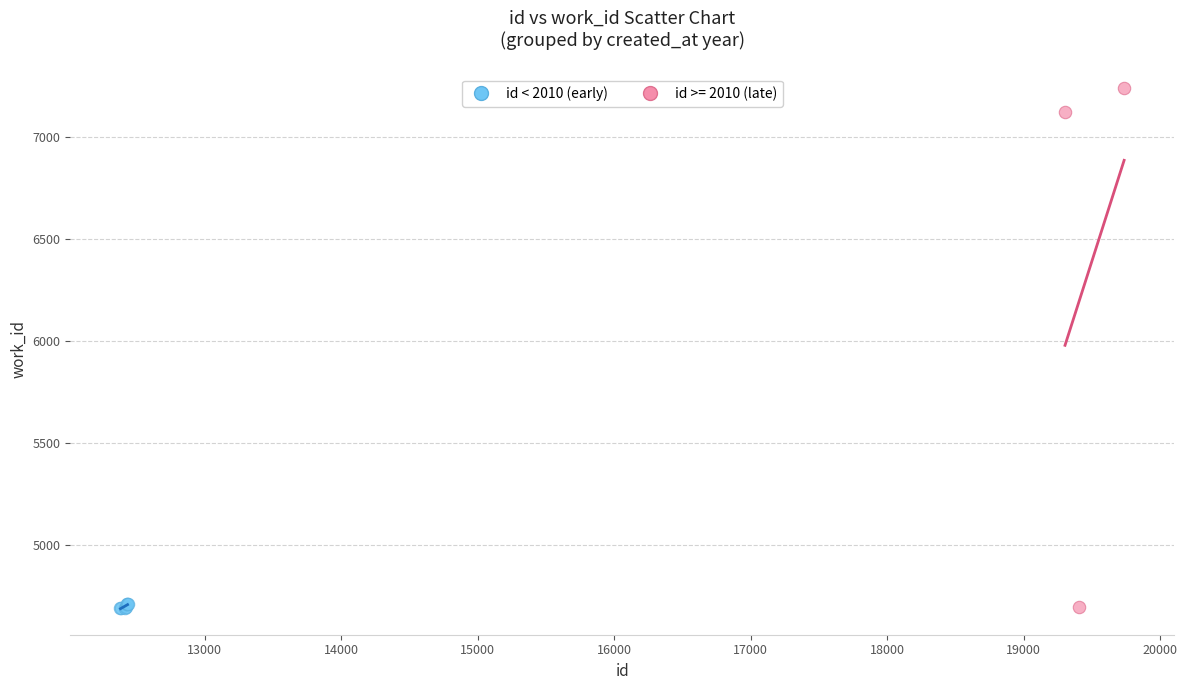

Which series has the widest spread of Y values?

id >= 2010 (late)